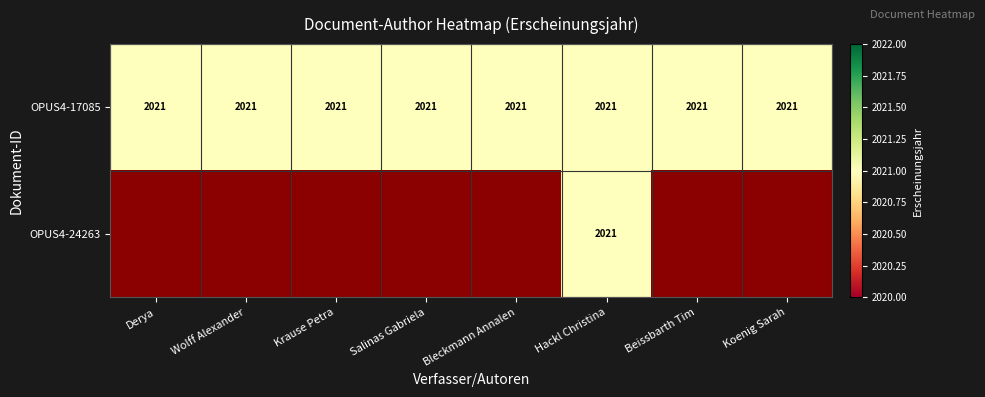

Which series has the largest total across all categories?

OPUS4-17085